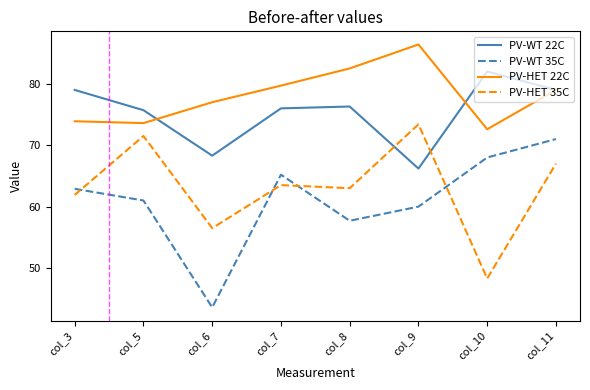

What is the approximate value of PV-WT 35C at col_6?

43.6